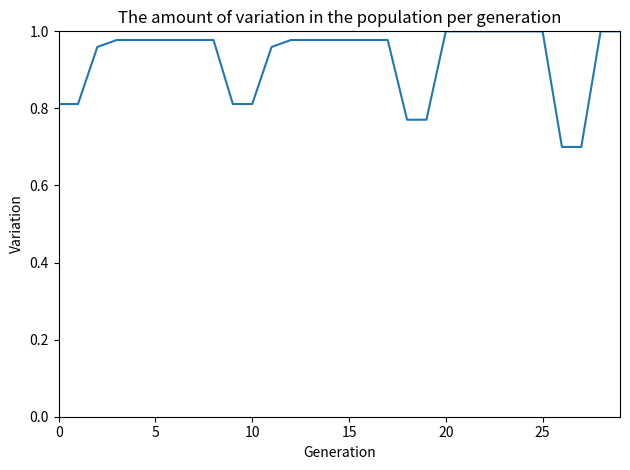

What is the minimum value shown in the chart?

0.7